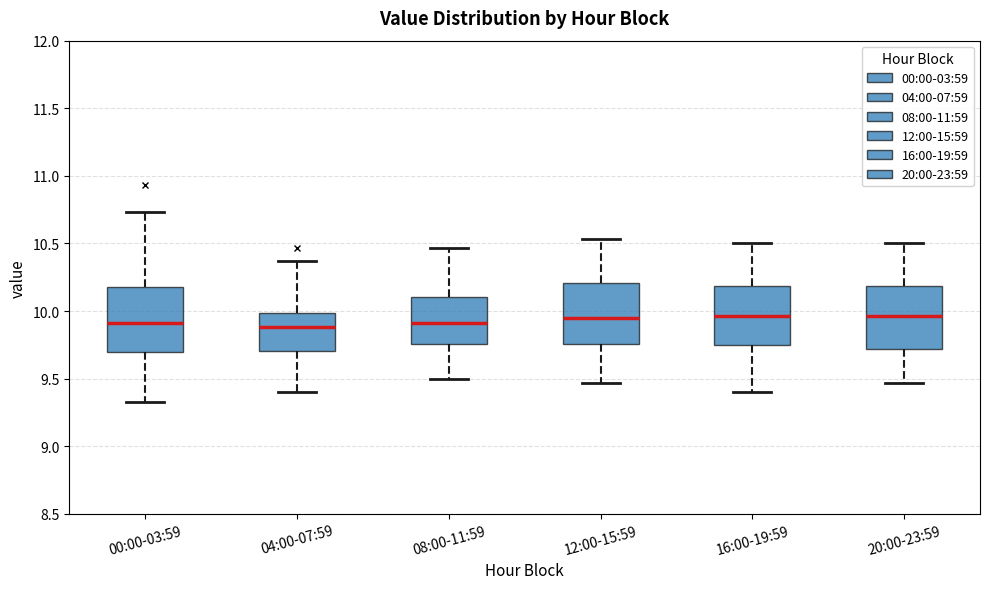

Where does the lower whisker of the box for 12:00-15:59 end on the y-axis? The values are not printed on the chart, so give them approximately, as read against the axis.

9.45